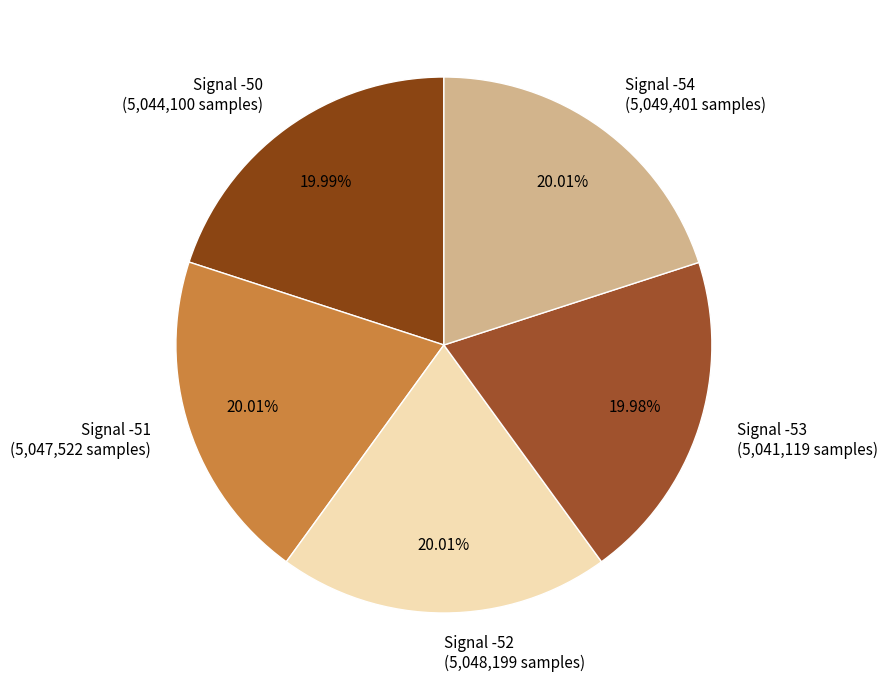

What percentage is the Signal -50 slice, to the nearest percent?

20%